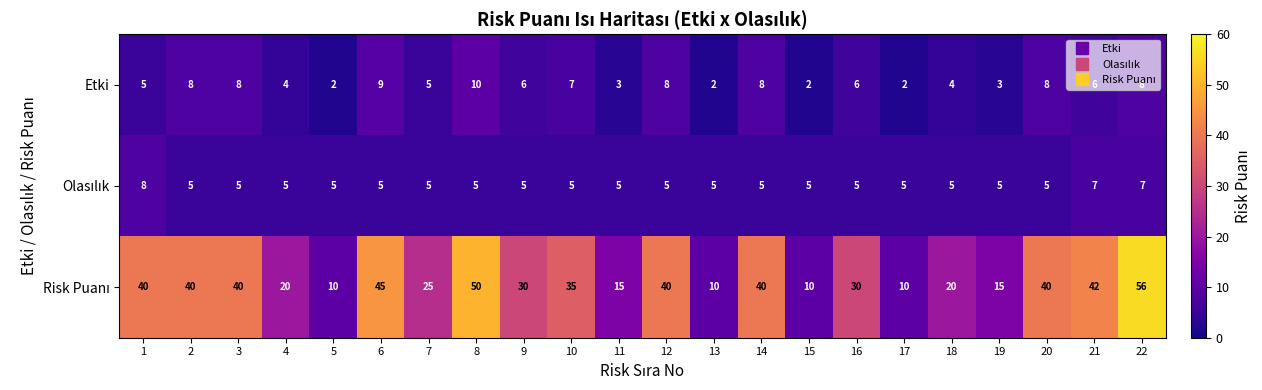

What is the greatest value displayed?

56